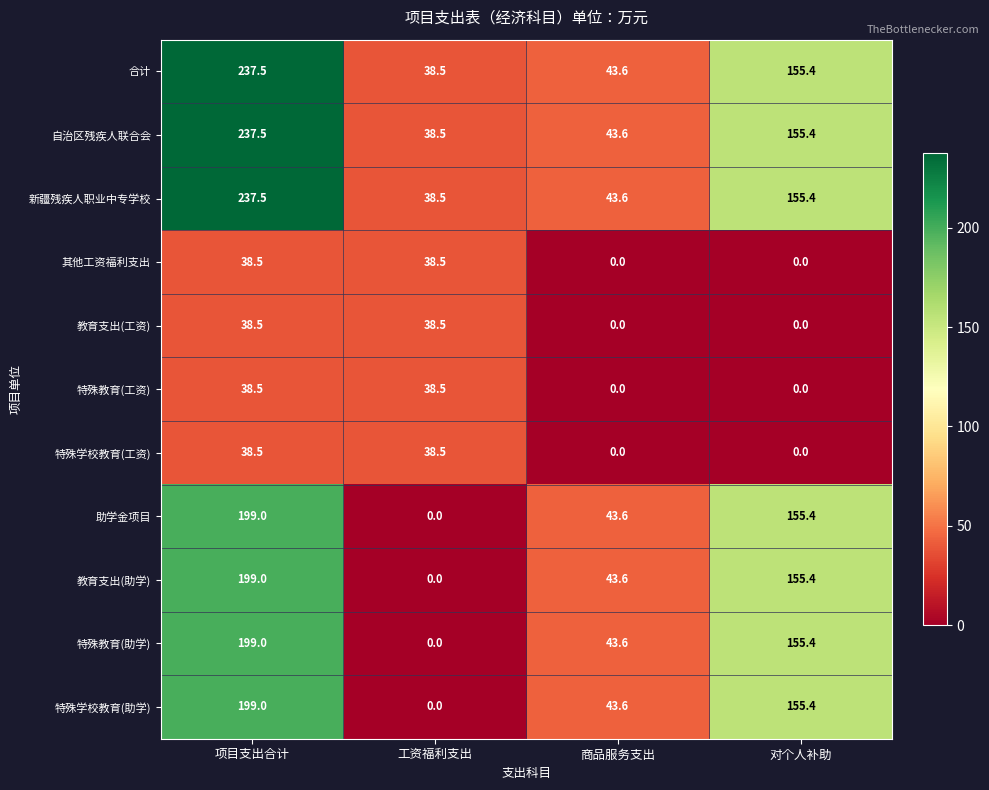

Count the number of data series in this chart.

11